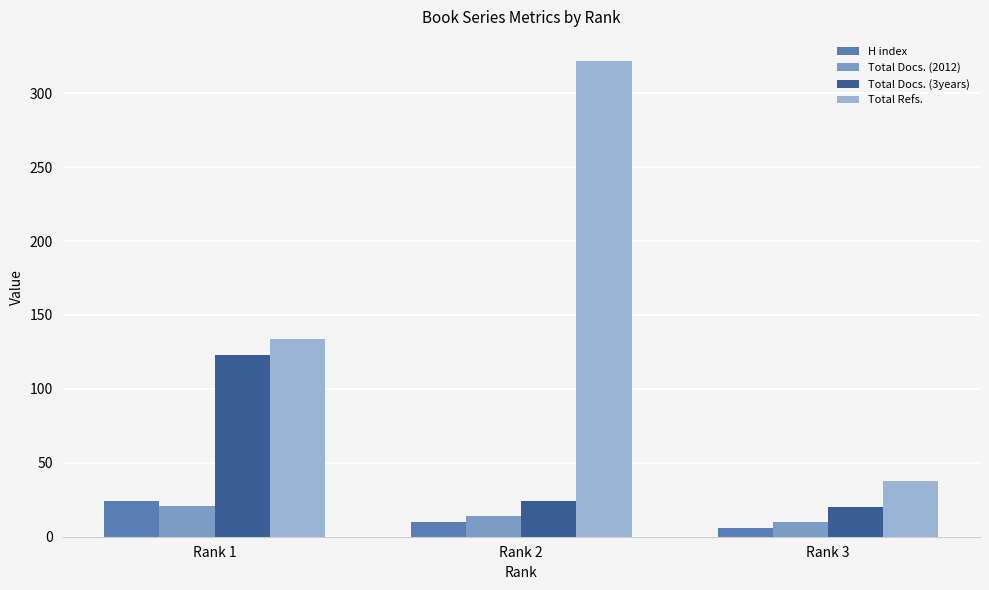

Which series has the largest total across all categories?

Total Refs.